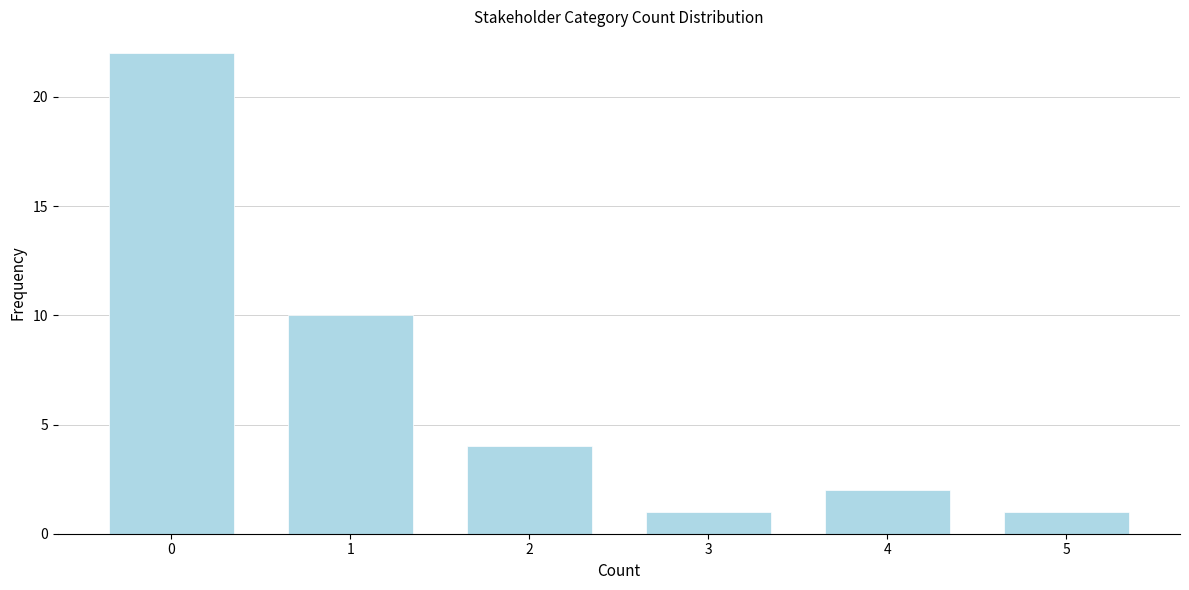

Reading left to right, transcribe all the data shown in this chart.

0=22	1=10	2=4	3=1	4=2	5=1